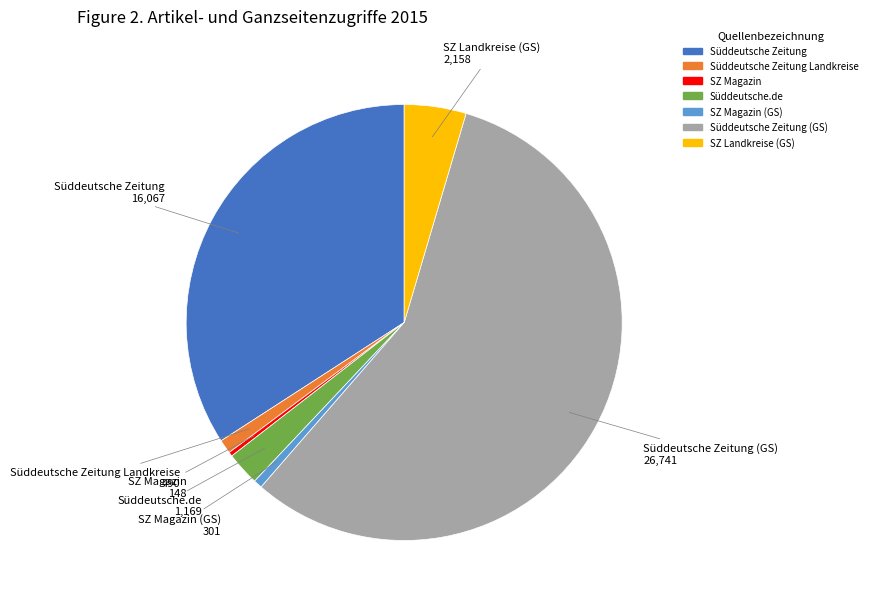

Is there a majority slice in this chart?

Yes